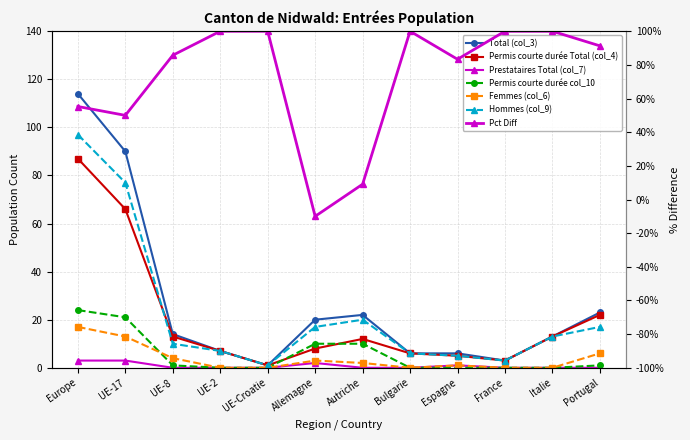

What is the highest value of the Permis courte durée col_10 series?

24